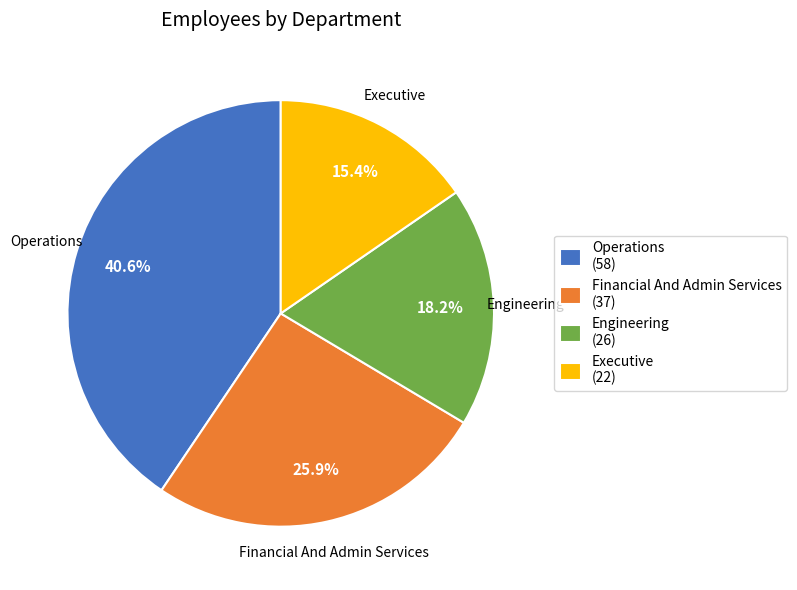

What is the ratio of the value at Engineering to the value at Executive?

1.2